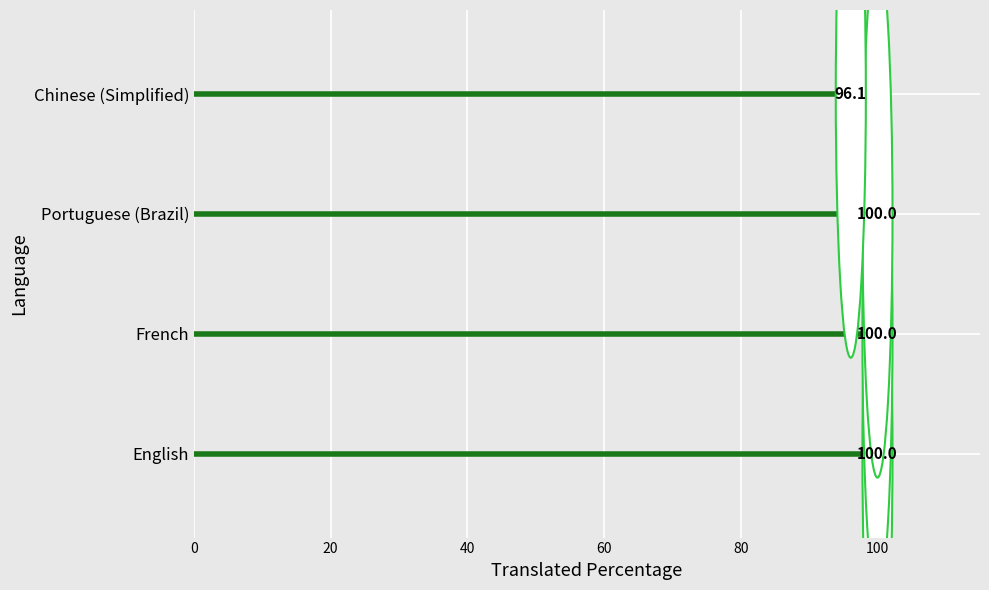

What is the difference between the second highest and minimum values?

3.9